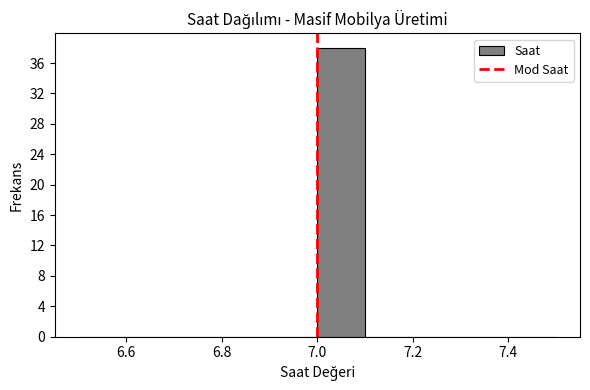

Reading left to right, list every bar in this chart as the range it spans on the x-axis followed by its height. The values are not printed on the chart, so give them approximately, as read against the axis.

6.5 to 6.6: 0
6.6 to 6.7: 0
6.7 to 6.8: 0
6.8 to 6.9: 0
6.9 to 7.0: 0
7.0 to 7.1: 38
7.1 to 7.2: 0
7.2 to 7.3: 0
7.3 to 7.4: 0
7.4 to 7.5: 0